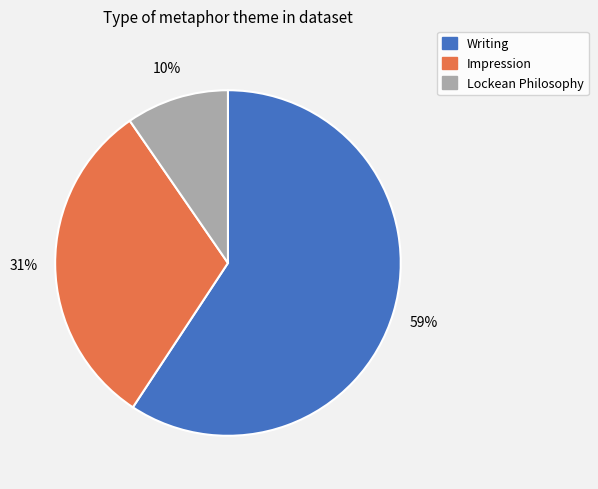

Which category has the smallest portion of the pie?

Lockean Philosophy